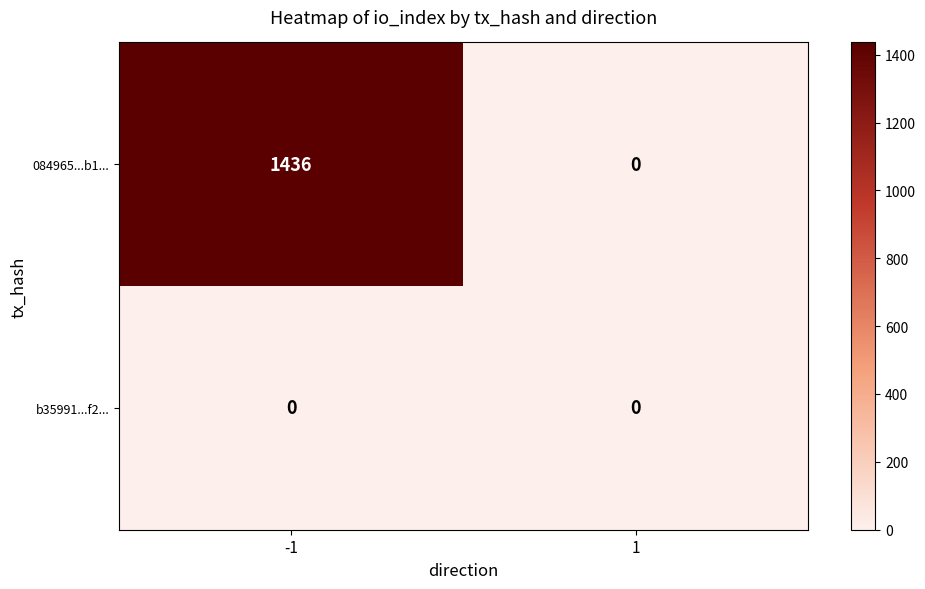

Reading right to left, list all the values displayed in this chart.

084965...b1...: 0	1436
b35991...f2...: 0	0